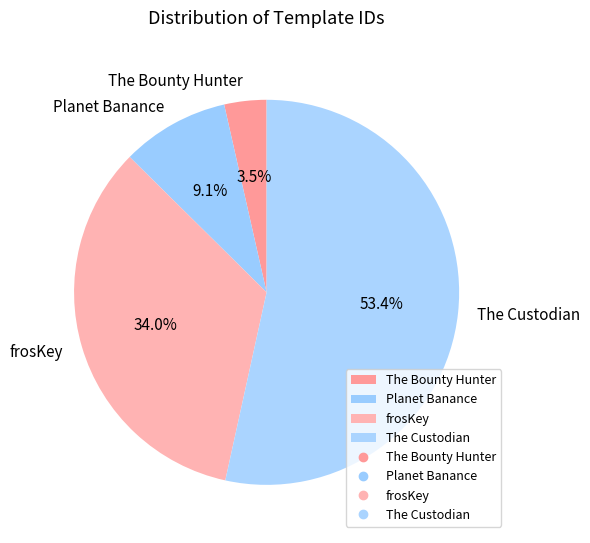

Combined, do The Bounty Hunter and The Custodian account for over 50%?

Yes